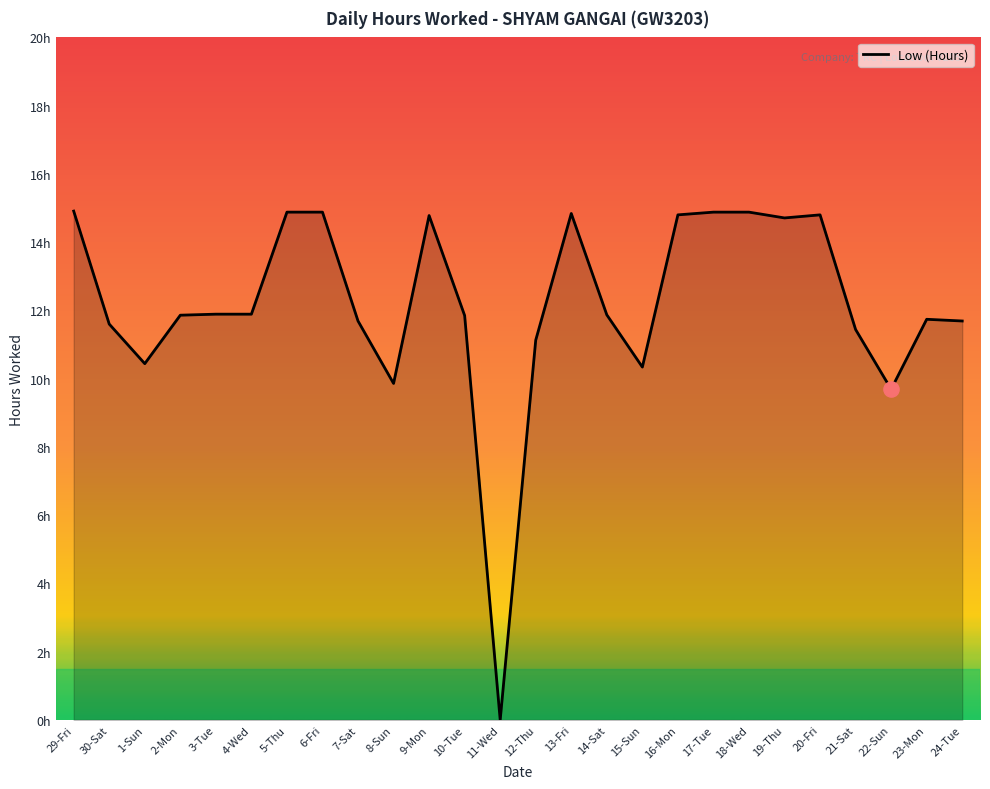

Does the chart have visible grid lines?

No